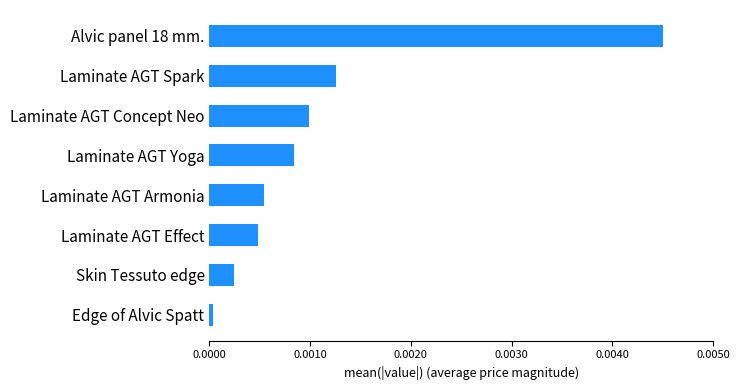

The chart shows a value of 0.0 at Alvic panel 18 mm.. True or false?

True